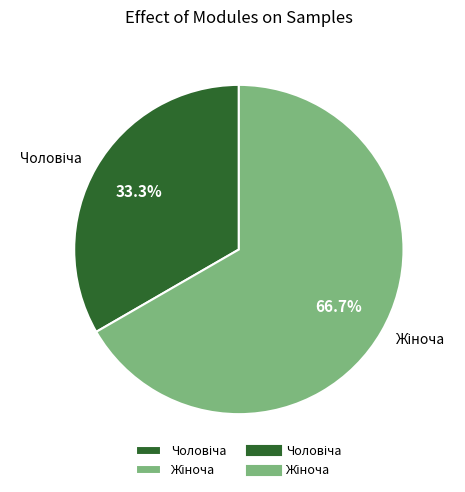

Which slice represents more than half of the pie?

Жіноча